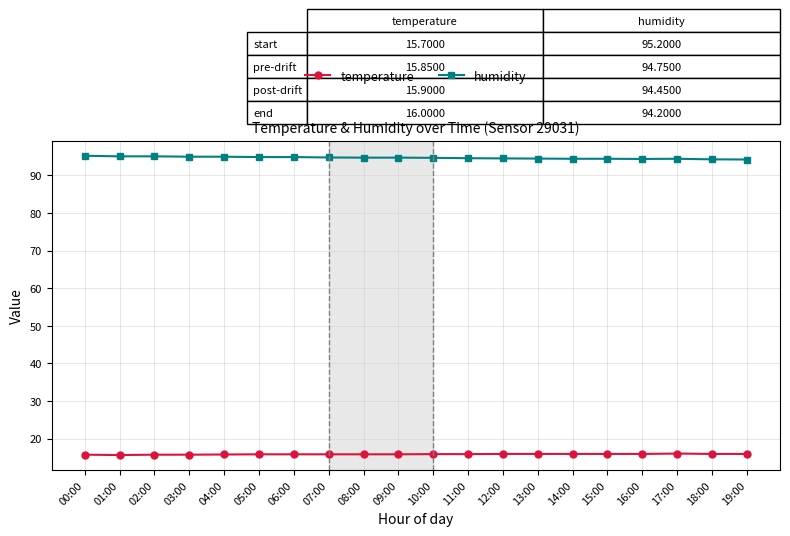

True or false: temperature and humidity intersect in this chart.

False